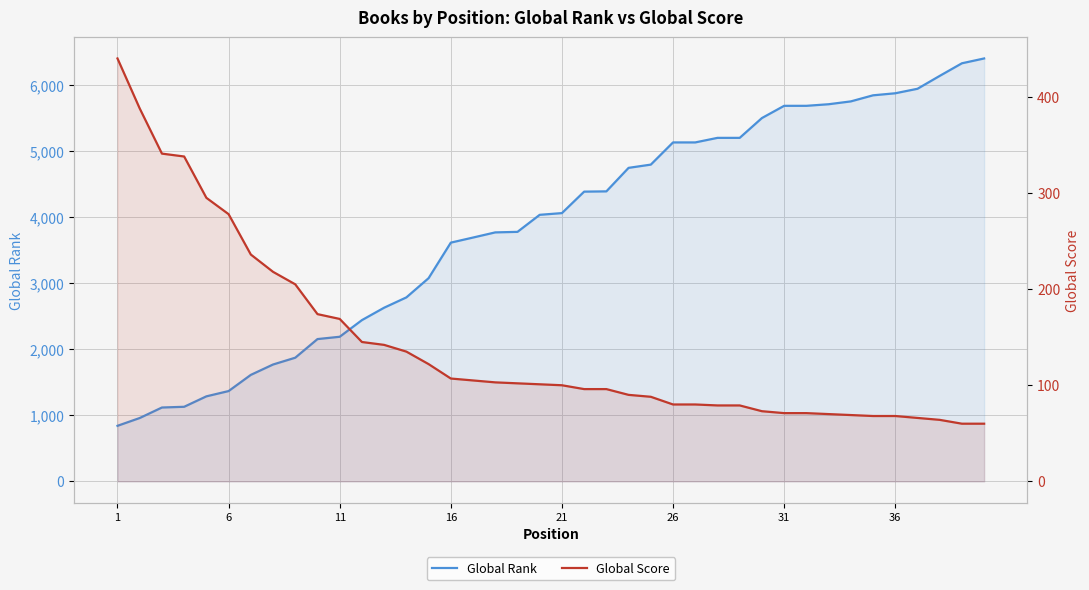

At which label does Global Score first exceed 101?

1